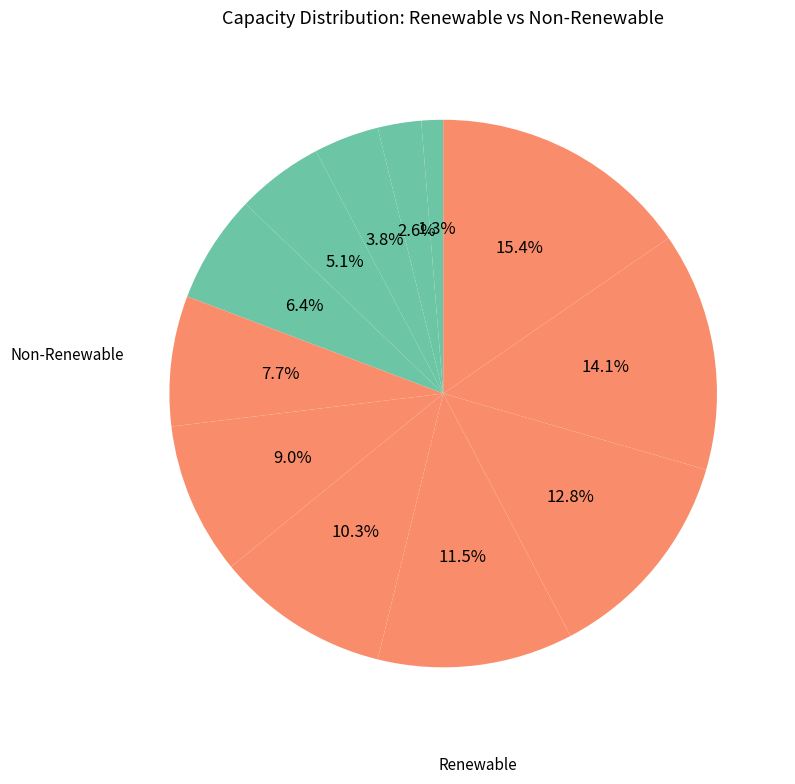

How many segments does this pie chart have?

12